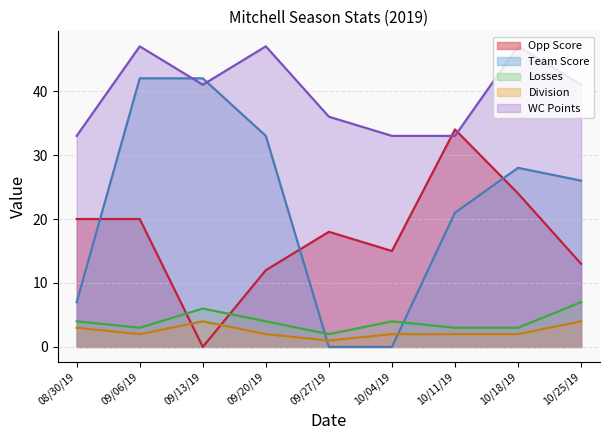

How many Team Score values are between 7 and 33?

5